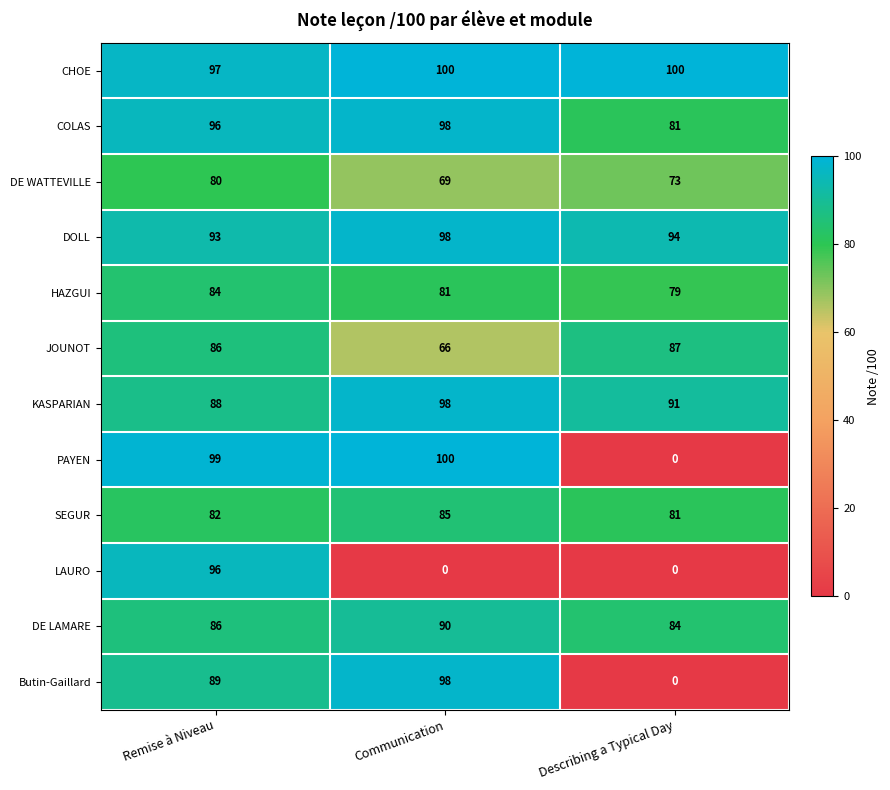

Count the DE LAMARE values in the range 84 to 90.

3